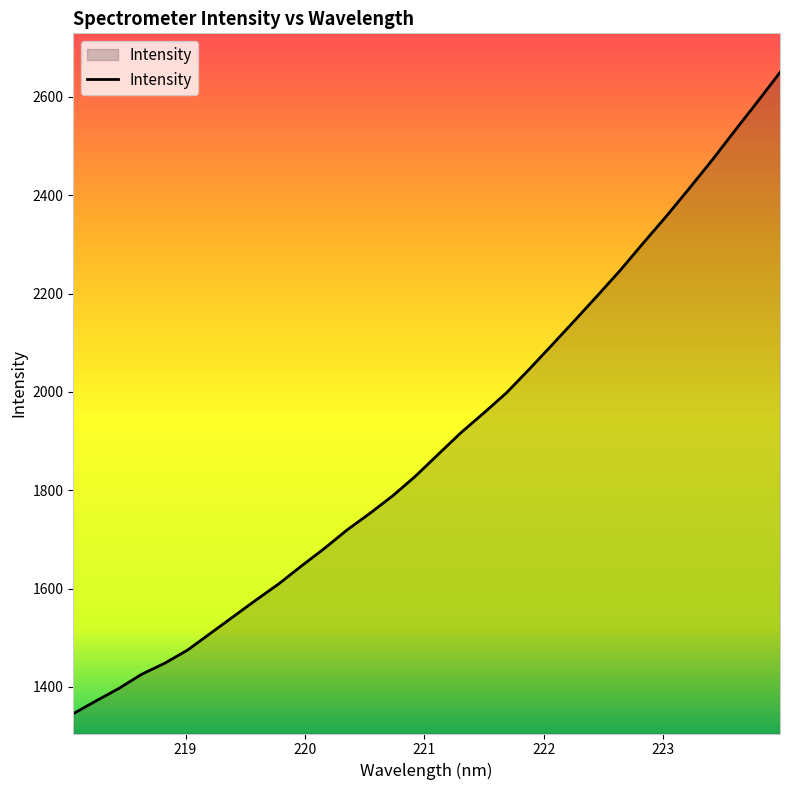

What is the greatest value displayed?

2649.8